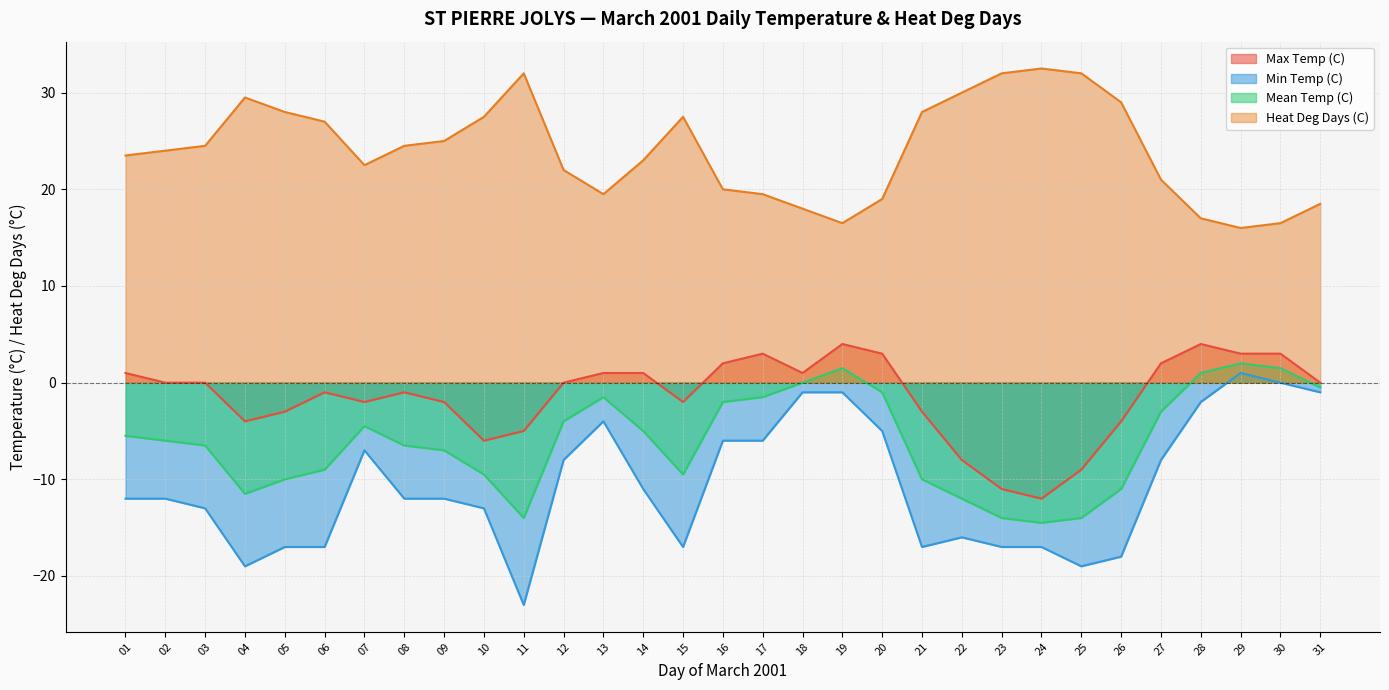

What is the difference between the Max Temp (C) values at 09 and 10?

4.0